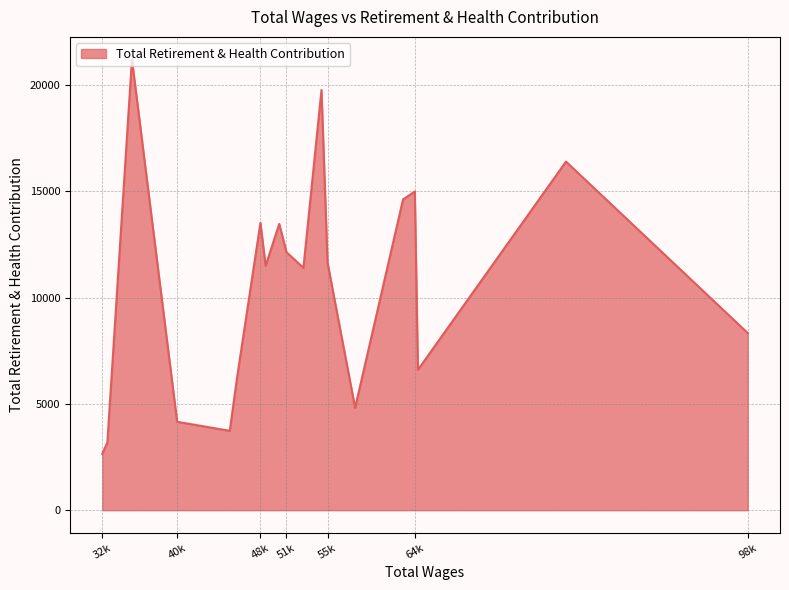

What is the difference between the maximum and minimum values?

18539